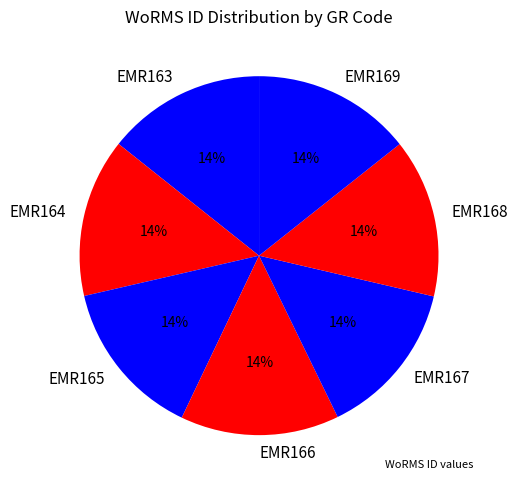

Is it true that EMR169 is 14% of the pie?

True